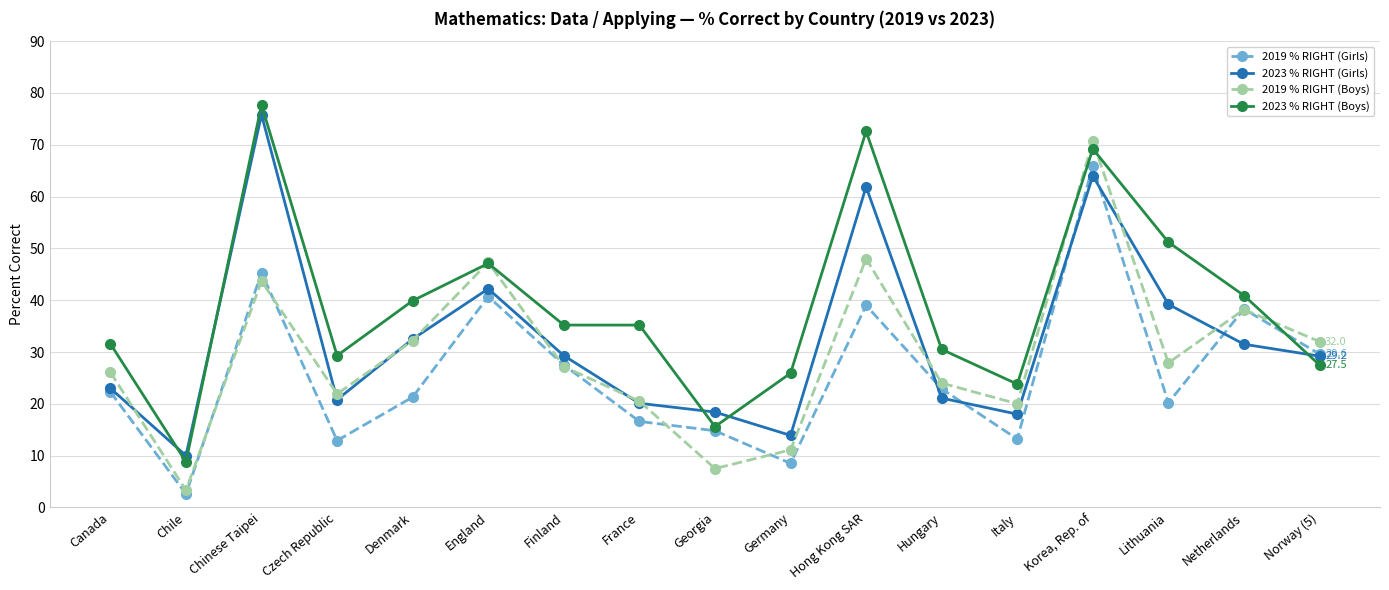

True or false: 2023 % RIGHT (Girls) has more than 1 interior local peaks.

True